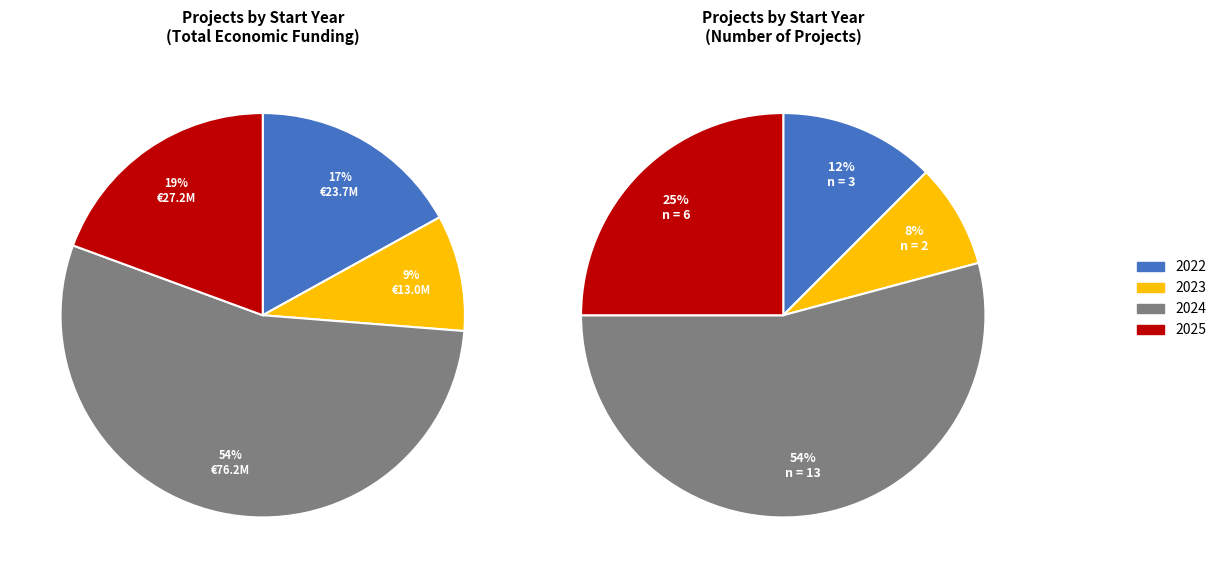

Which slice is the largest?

2024